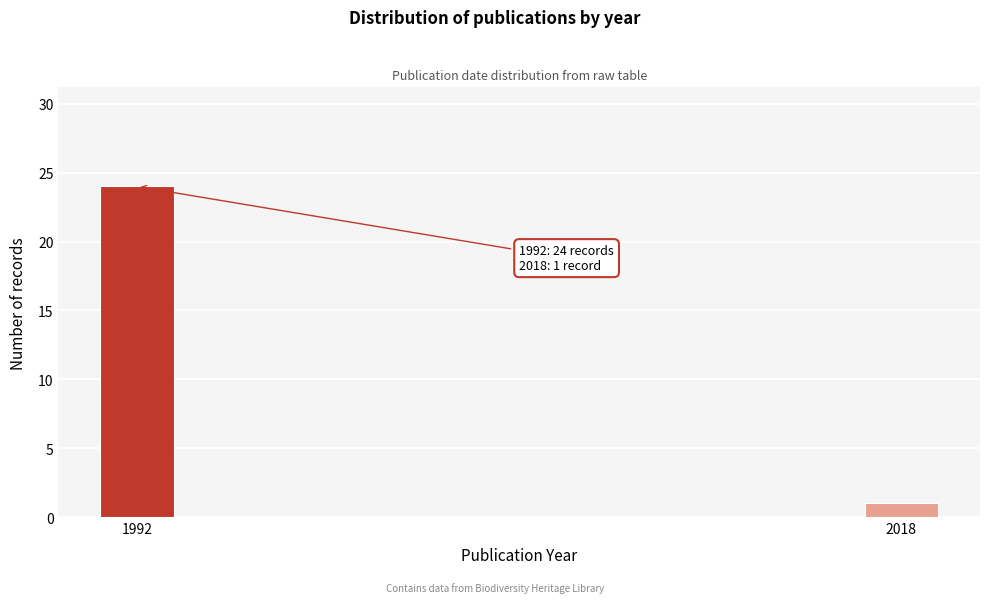

Reading right to left, transcribe all the data shown in this chart.

2018=1	1992=24